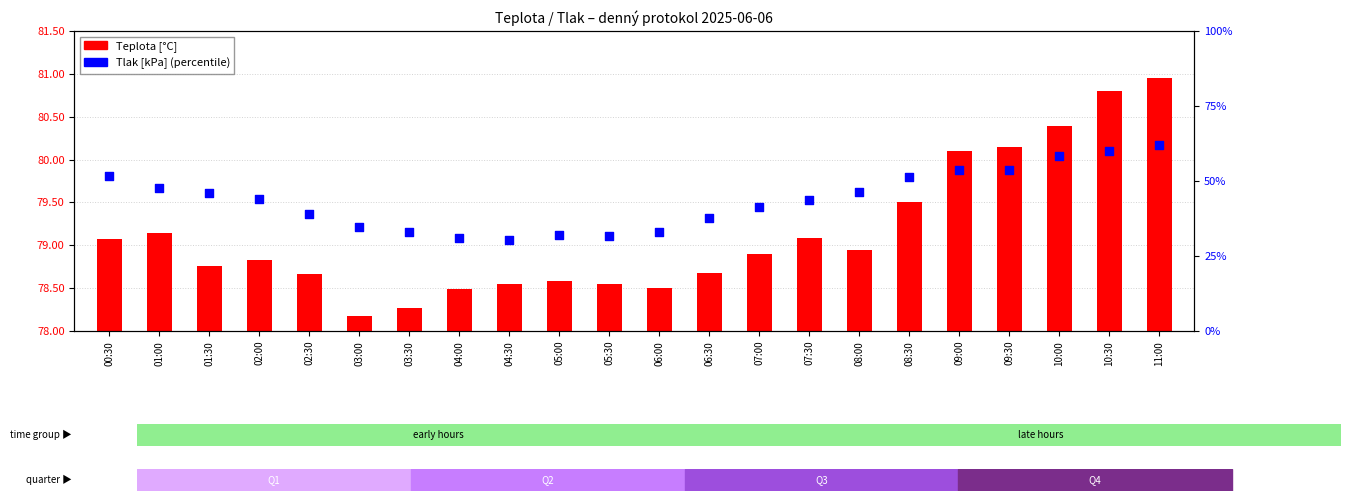

What is the total value across all series at 00:30?

130.6